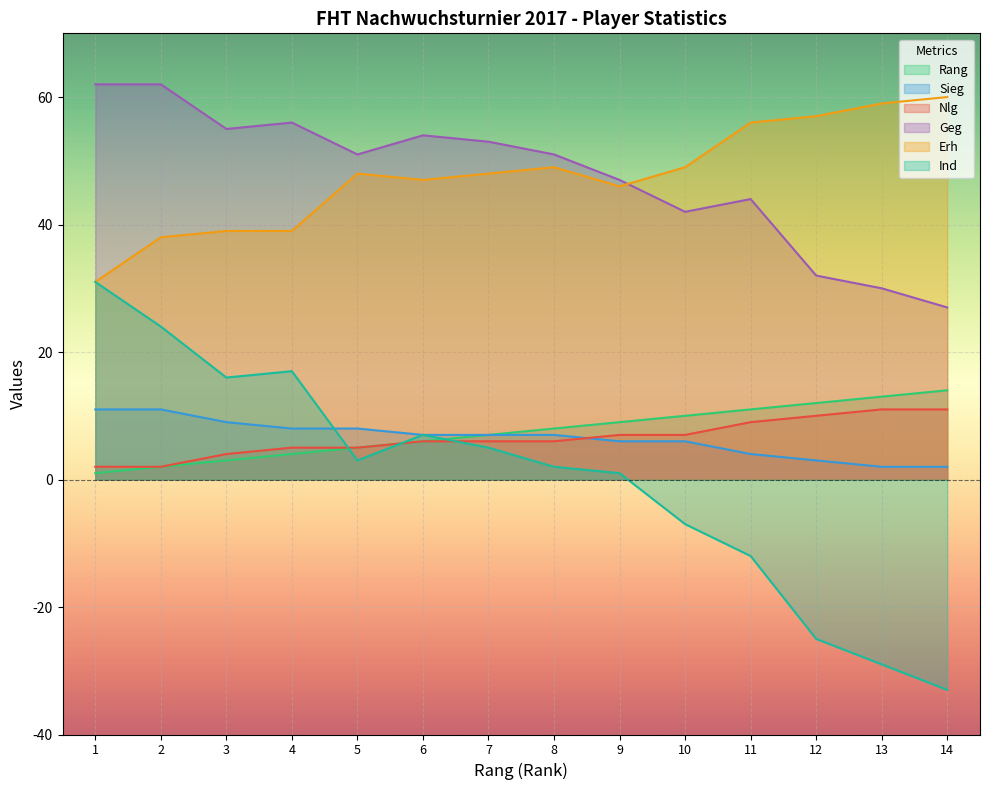

What is the value of the Erh point at the 3rd from the left?

39